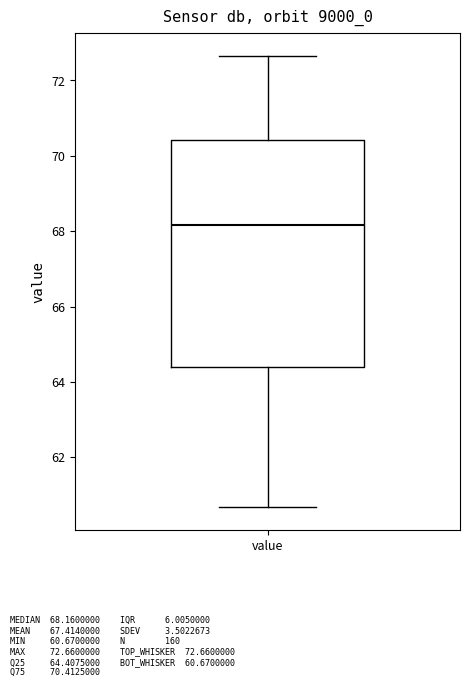

Read this box plot against the y-axis: the position of the median line, the range covered by the box, and the ends of both whiskers. The values are not printed on the chart, so give them approximately, as read against the axis.

median 68.2, box 64.4 to 70.4, whiskers 60.6 to 72.6